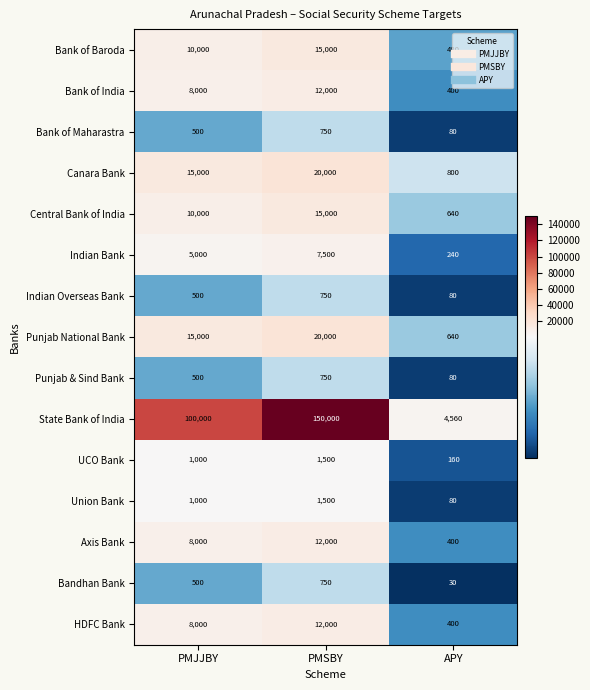

True or false: Bank of India has a value of 8000 at PMJJBY.

True